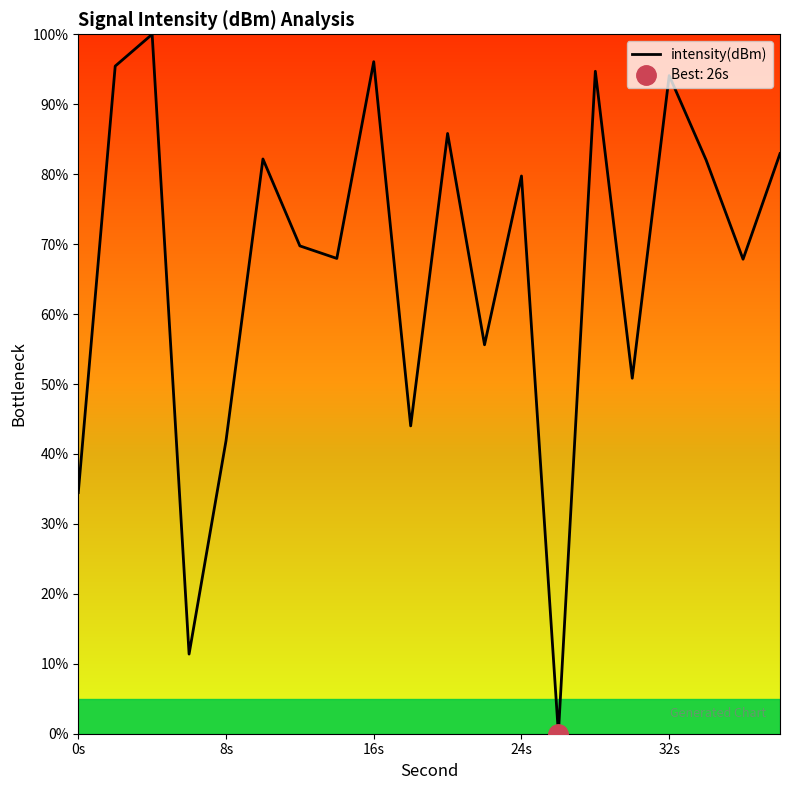

Is it true that intensity(dBm) equals 20.0 at 32s?

False